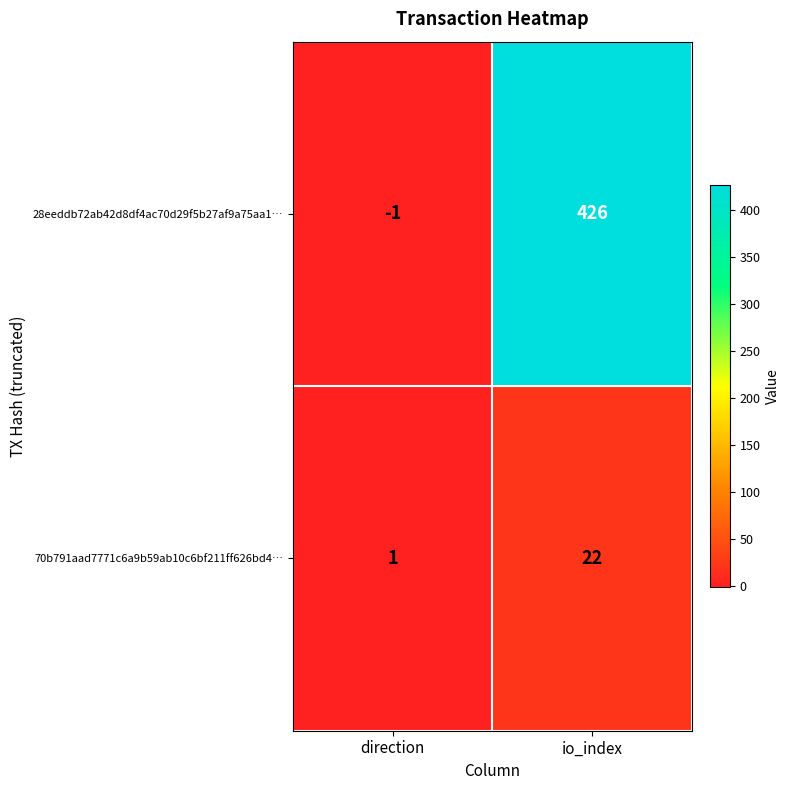

Reading left to right, what are all the values shown in this chart?

28eeddb72ab42d8df4ac70d29f5b27af9a75aa1…: direction=-1	io_index=426
70b791aad7771c6a9b59ab10c6bf211ff626bd4…: direction=1	io_index=22